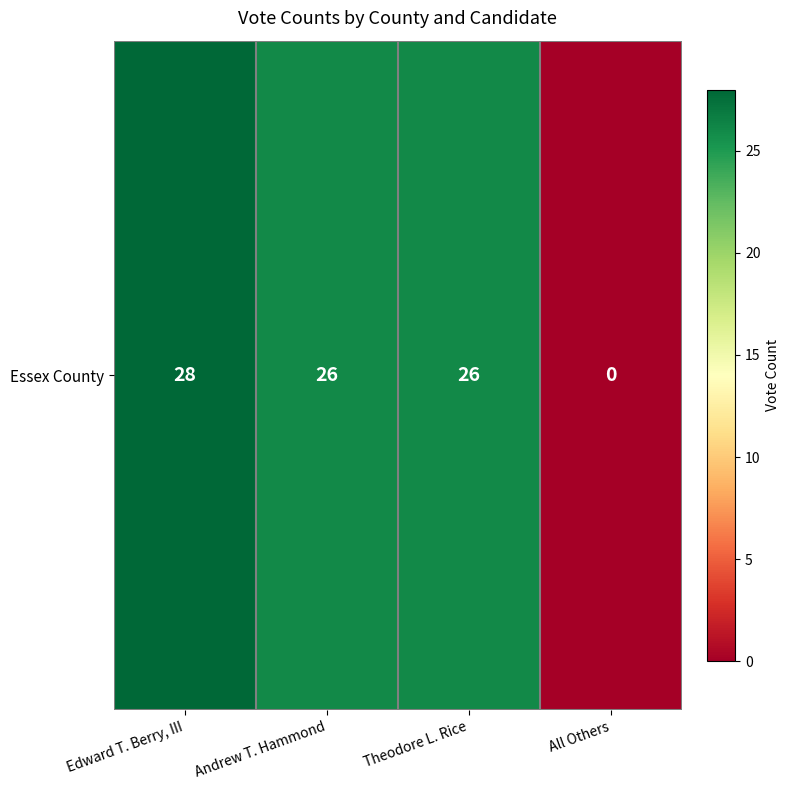

What is the greatest value displayed?

28